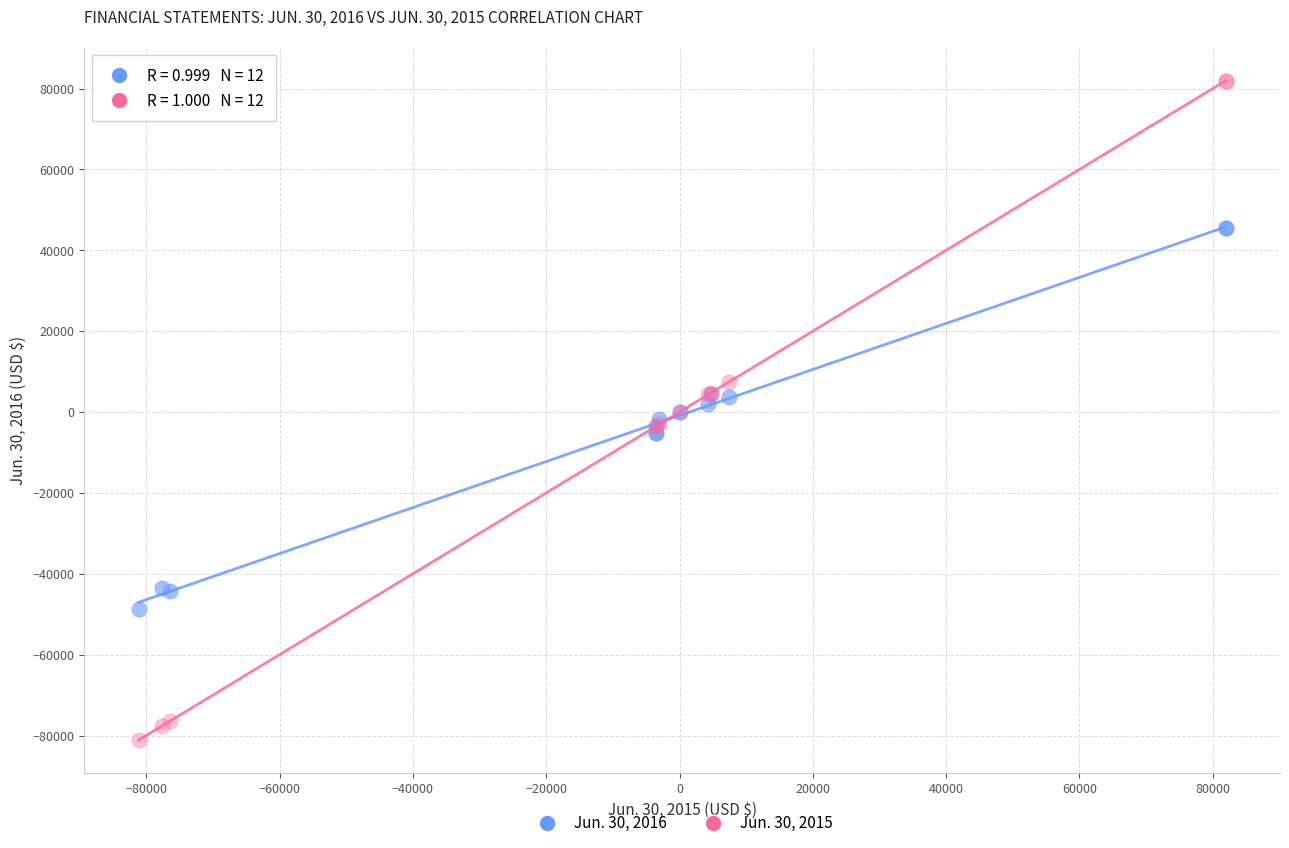

Which series reaches the maximum Y coordinate?

Jun. 30, 2015